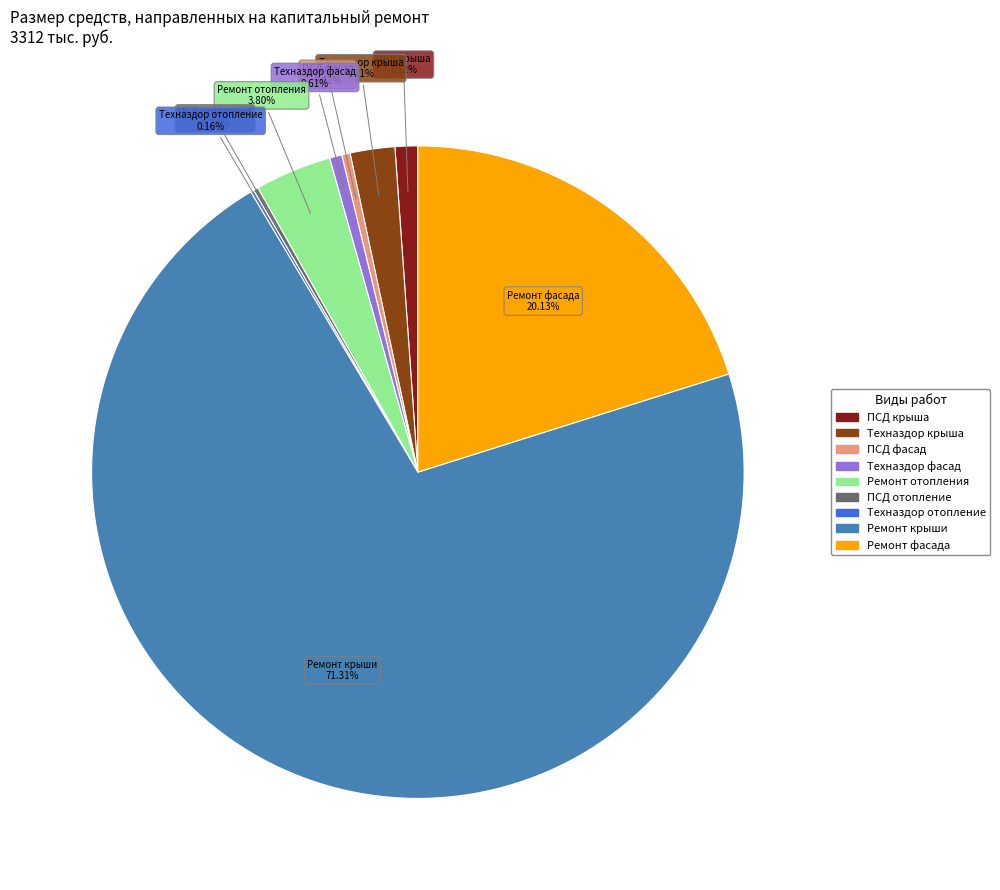

Is there any slice that represents more than half of the pie?

Yes